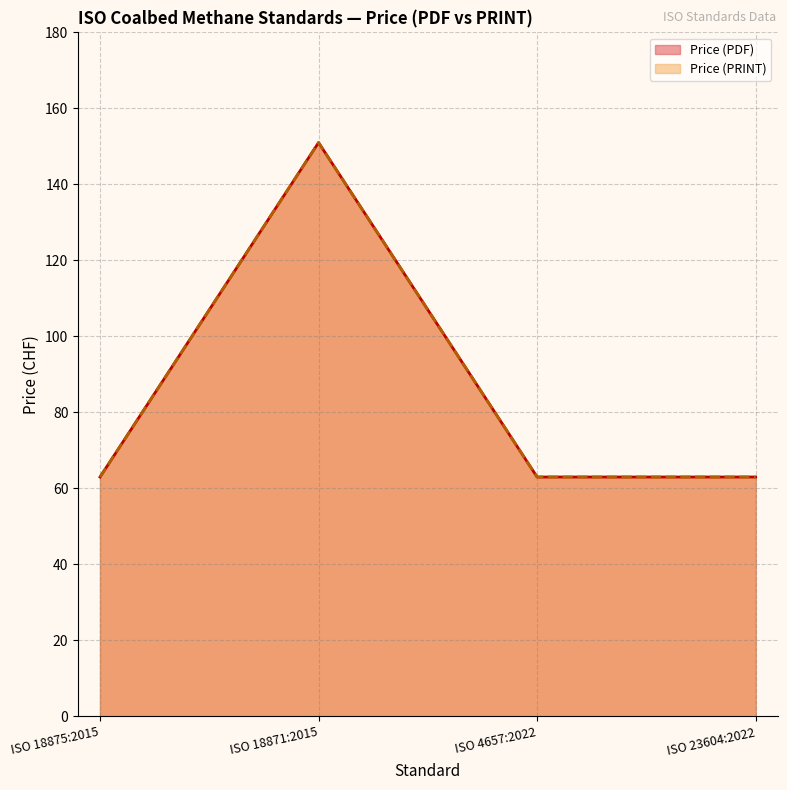

True or false: Price (PDF) and Price (PRINT) intersect in this chart.

False